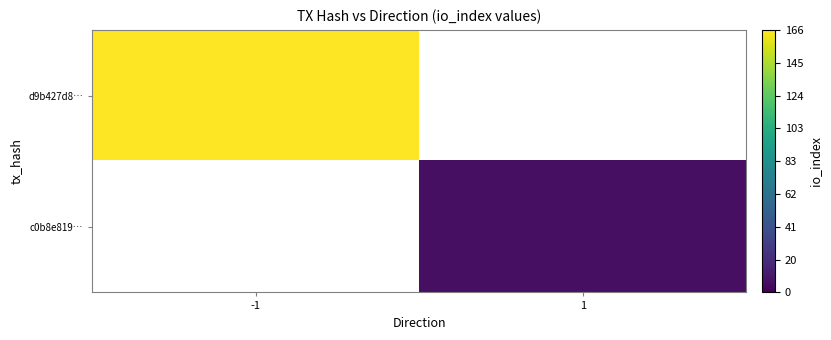

Is the value of c0b8e819… at 1 greater than the value of d9b427d8… at 1?

No